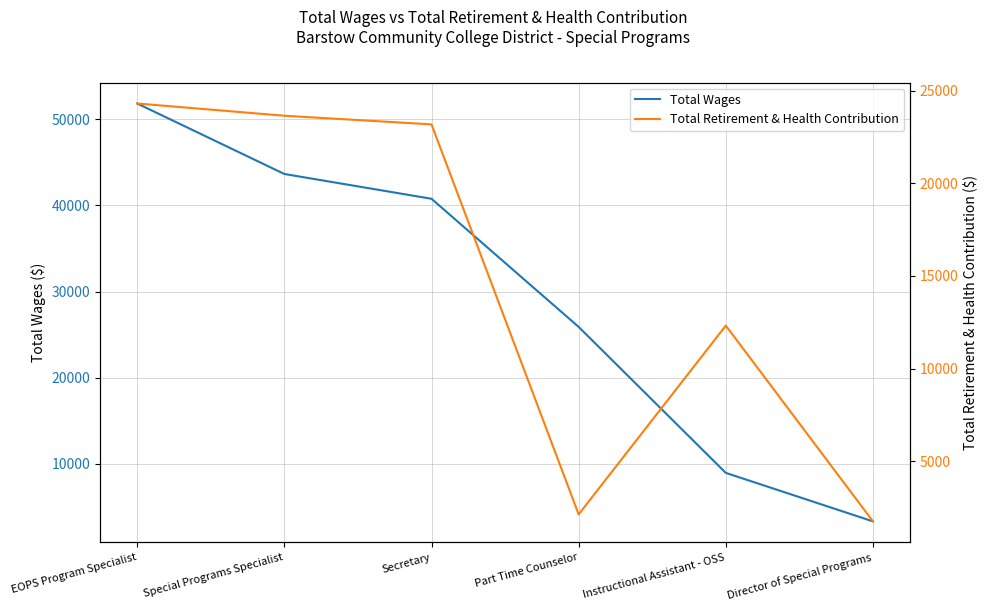

Which series ends up on top after the final intersection of Total Retirement & Health Contribution and Total Wages?

Total Wages